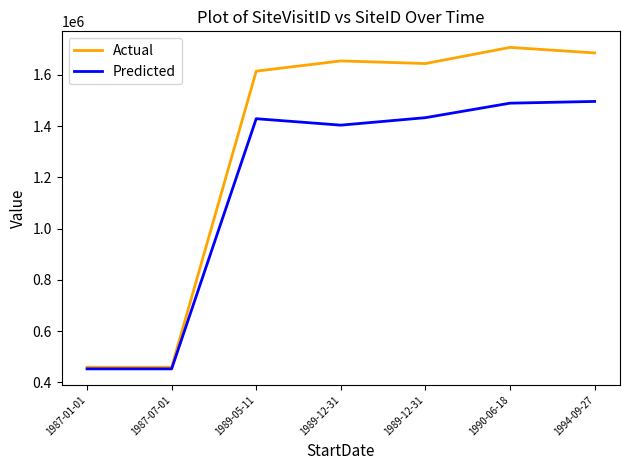

List the series in order of their overall mean, lowest first.

Predicted, Actual